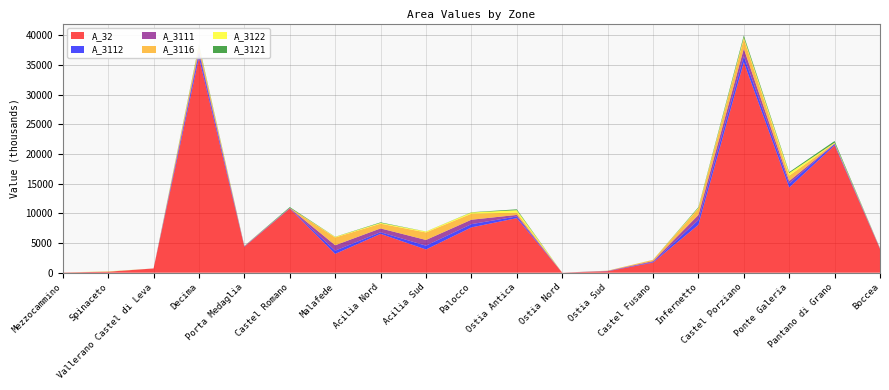

Reading right to left, extract all data points from this chart.

A_32: Boccea=3999200	Pantano di Grano=21464300	Ponte Galeria=14356200	Castel Porziano=35483000	Infernetto=8070600	Castel Fusano=1698500	Ostia Sud=241100	Ostia Nord=8200	Ostia Antica=9196100	Palocco=7635000	Acilia Sud=3916100	Acilia Nord=6542500	Malafede=3168800	Castel Romano=10809500	Porta Medaglia=4364000	Decima=36254600	Vallerano Castel di Leva=711800	Spinaceto=162000	Mezzocammino=33200
A_3112: Boccea=65600	Pantano di Grano=223400	Ponte Galeria=666800	Castel Porziano=1008200	Infernetto=792200	Castel Fusano=106000	Ostia Sud=29800	Ostia Nord=0	Ostia Antica=281000	Palocco=545900	Acilia Sud=639900	Acilia Nord=279200	Malafede=545400	Castel Romano=52300	Porta Medaglia=69200	Decima=758400	Vallerano Castel di Leva=4100	Spinaceto=8500	Mezzocammino=2700
A_3111: Boccea=39500	Pantano di Grano=46100	Ponte Galeria=428800	Castel Porziano=1258900	Infernetto=867900	Castel Fusano=145500	Ostia Sud=29700	Ostia Nord=0	Ostia Antica=259300	Palocco=748000	Acilia Sud=960800	Acilia Nord=641800	Malafede=912300	Castel Romano=39000	Porta Medaglia=27900	Decima=435600	Vallerano Castel di Leva=300	Spinaceto=4000	Mezzocammino=4700
A_3116: Boccea=44600	Pantano di Grano=104700	Ponte Galeria=904200	Castel Porziano=1671200	Infernetto=1078500	Castel Fusano=203200	Ostia Sud=39400	Ostia Nord=0	Ostia Antica=393100	Palocco=1008500	Acilia Sud=1266900	Acilia Nord=792900	Malafede=1309300	Castel Romano=31300	Porta Medaglia=50800	Decima=698700	Vallerano Castel di Leva=200	Spinaceto=8900	Mezzocammino=4300
A_3122: Boccea=30800	Pantano di Grano=87000	Ponte Galeria=439500	Castel Porziano=236700	Infernetto=109400	Castel Fusano=10900	Ostia Sud=800	Ostia Nord=0	Ostia Antica=403700	Palocco=214800	Acilia Sud=151300	Acilia Nord=140900	Malafede=93500	Castel Romano=4000	Porta Medaglia=7200	Decima=117000	Vallerano Castel di Leva=0	Spinaceto=48800	Mezzocammino=0
A_3121: Boccea=3200	Pantano di Grano=268900	Ponte Galeria=159200	Castel Porziano=333200	Infernetto=126300	Castel Fusano=9800	Ostia Sud=2100	Ostia Nord=0	Ostia Antica=148700	Palocco=39500	Acilia Sud=12700	Acilia Nord=87600	Malafede=23900	Castel Romano=125100	Porta Medaglia=12200	Decima=189600	Vallerano Castel di Leva=2200	Spinaceto=0	Mezzocammino=0